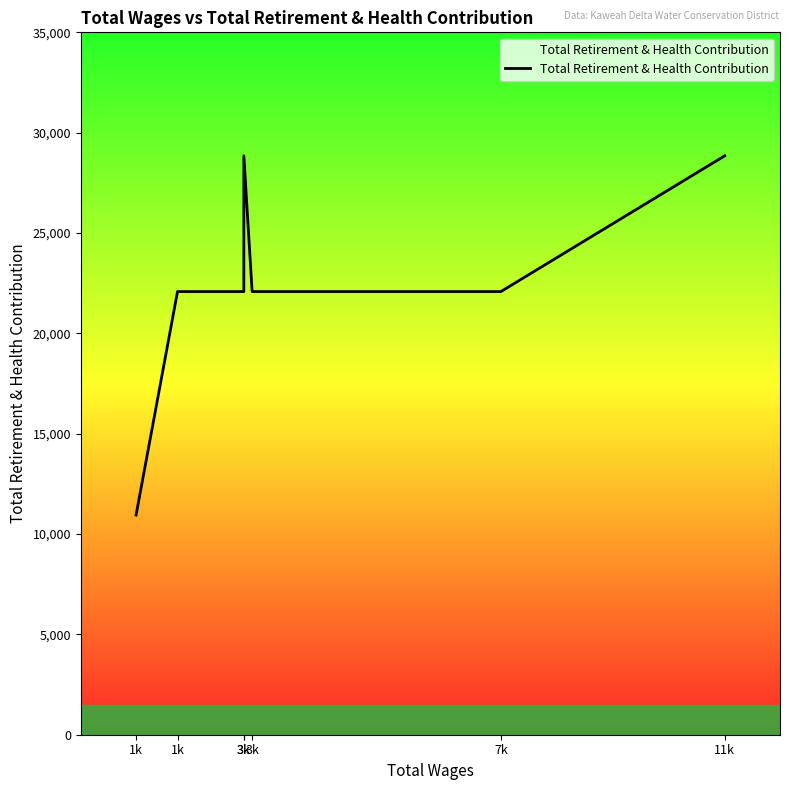

True or false: the data shows 6795 at 3k.

False